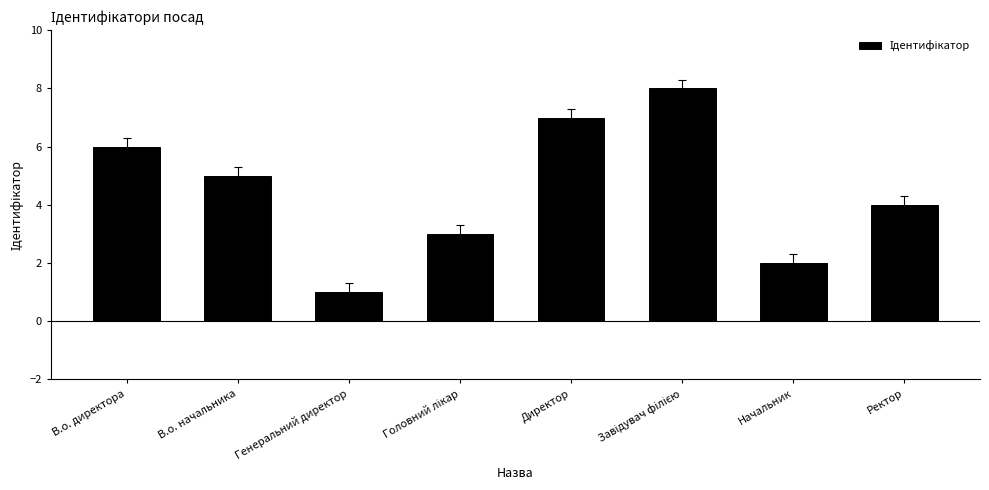

What is the change in value from В.о. начальника to Директор?

+2